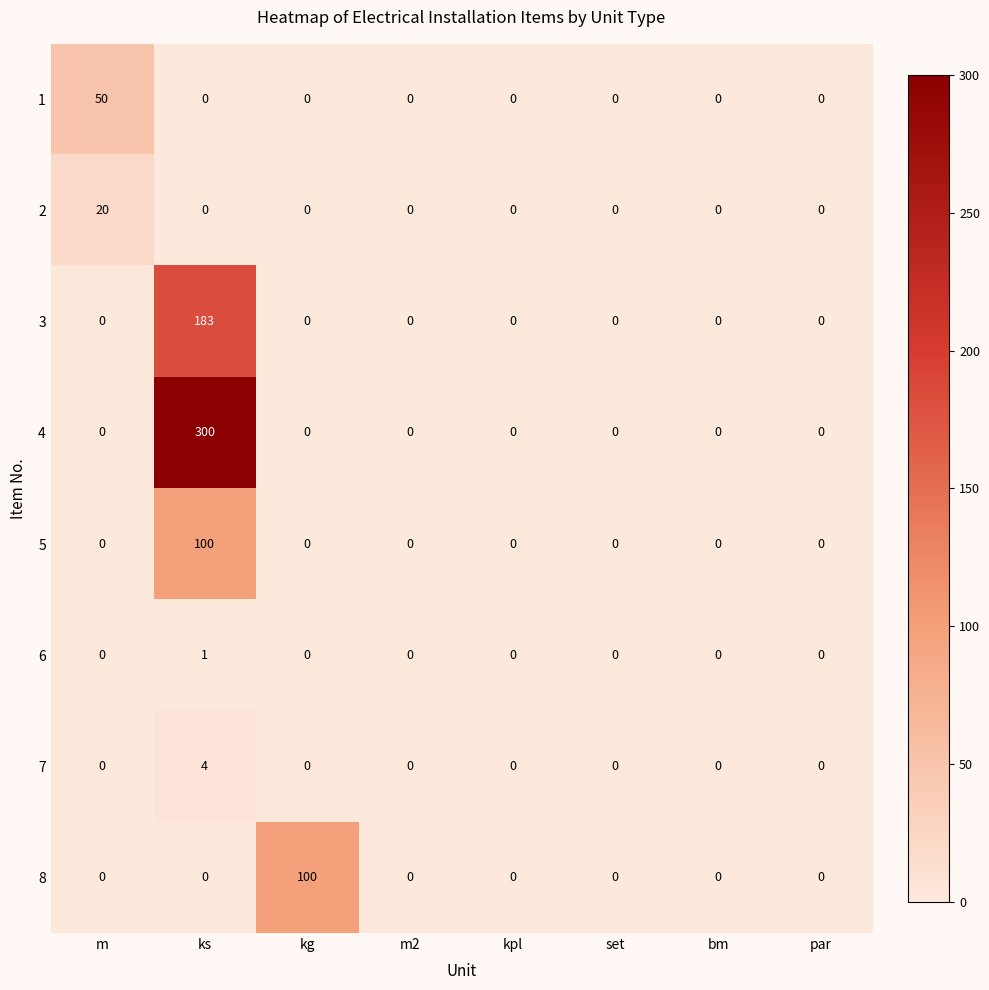

At which label does 8 reach its peak?

kg